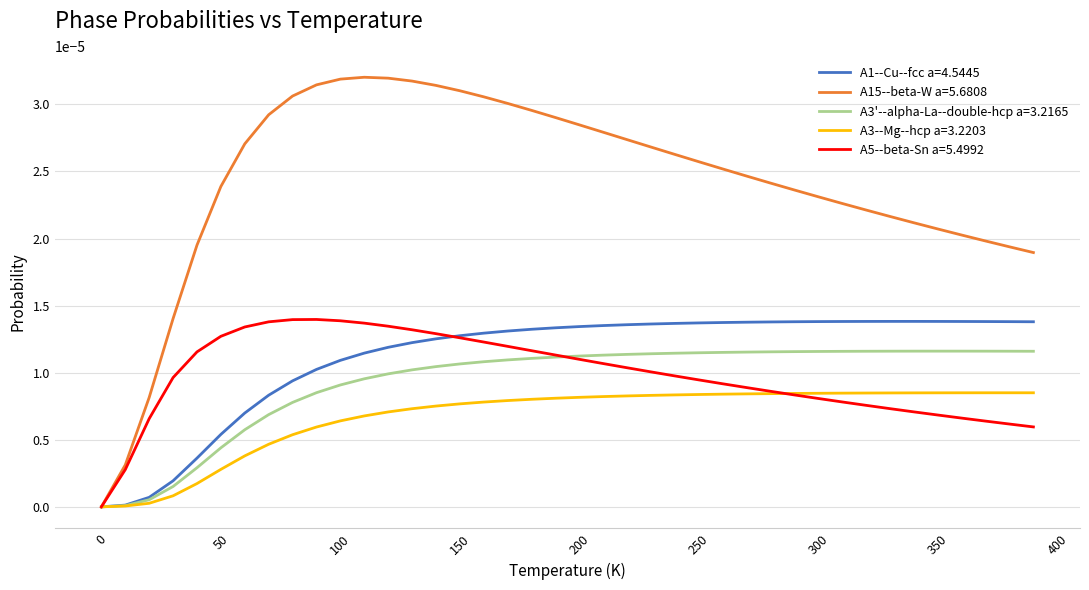

Which series has the largest total across all categories?

A15--beta-W a=5.6808